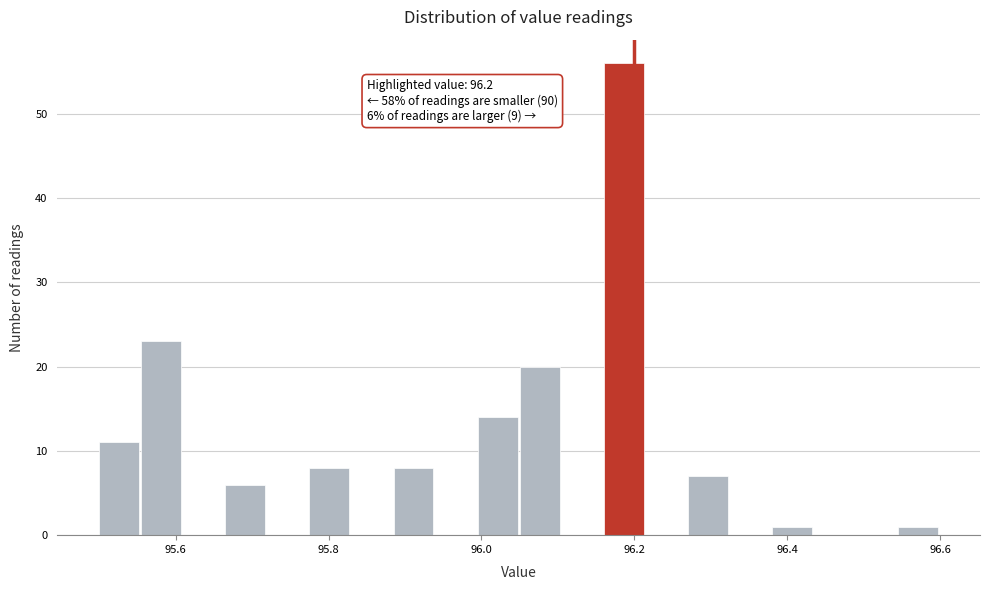

Around what value on the x-axis is the tallest bar? Give the approximate position of its centre, as read against the axis.

96.18